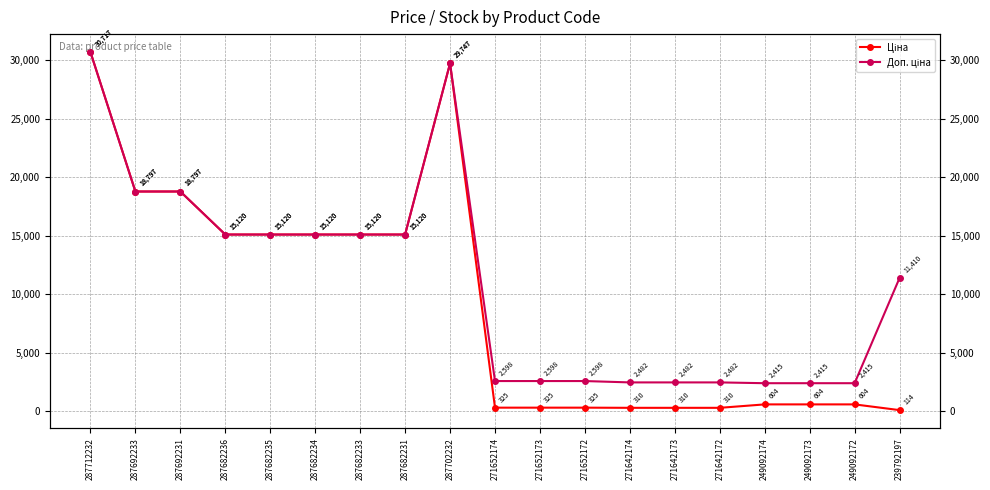

True or false: Ціна and Доп. ціна intersect in this chart.

False